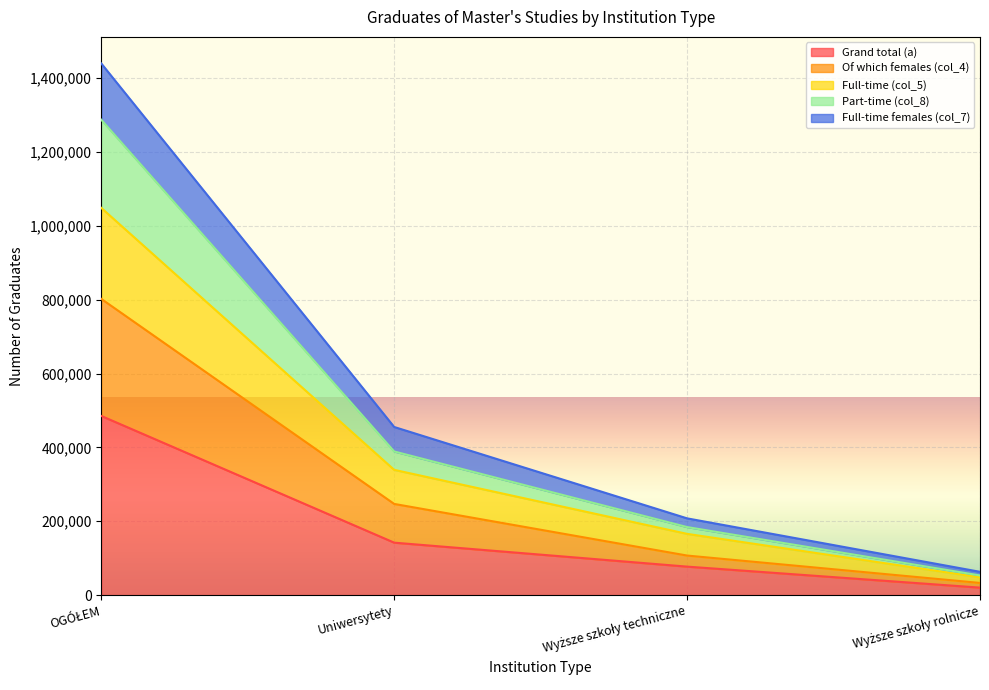

What is the value of the Full-time females (col_7) point at the 4th from the left?

63080